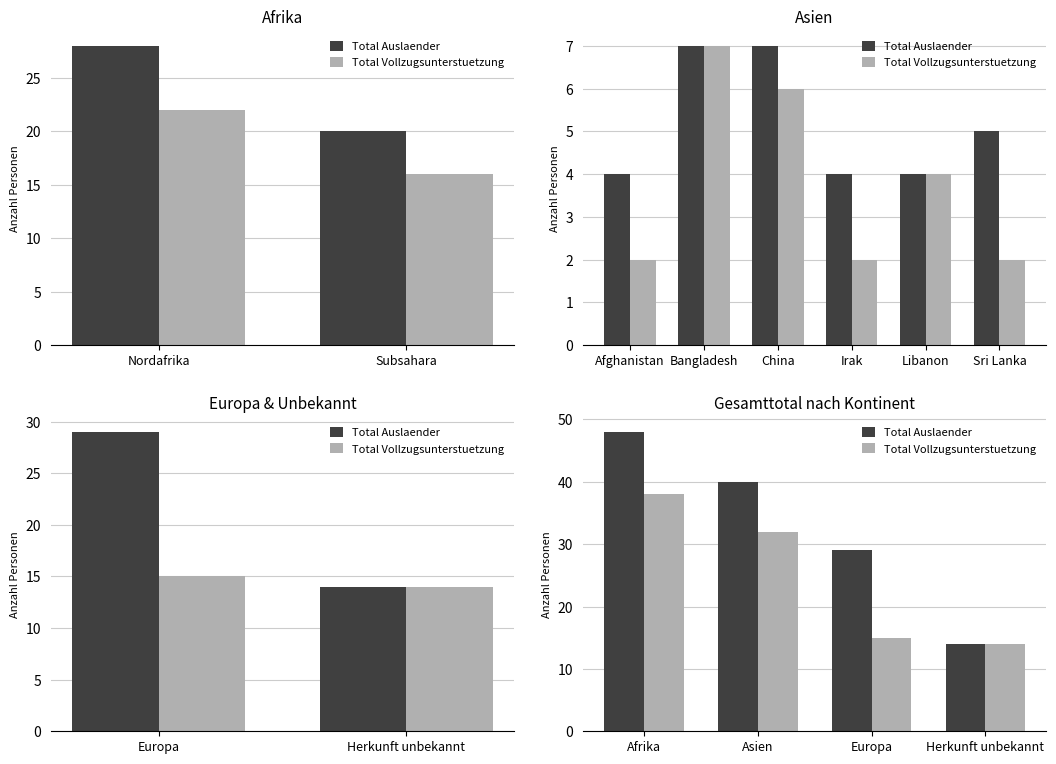

The Total Vollzugsunterstuetzung series shows 25 at Europa. True or false?

False